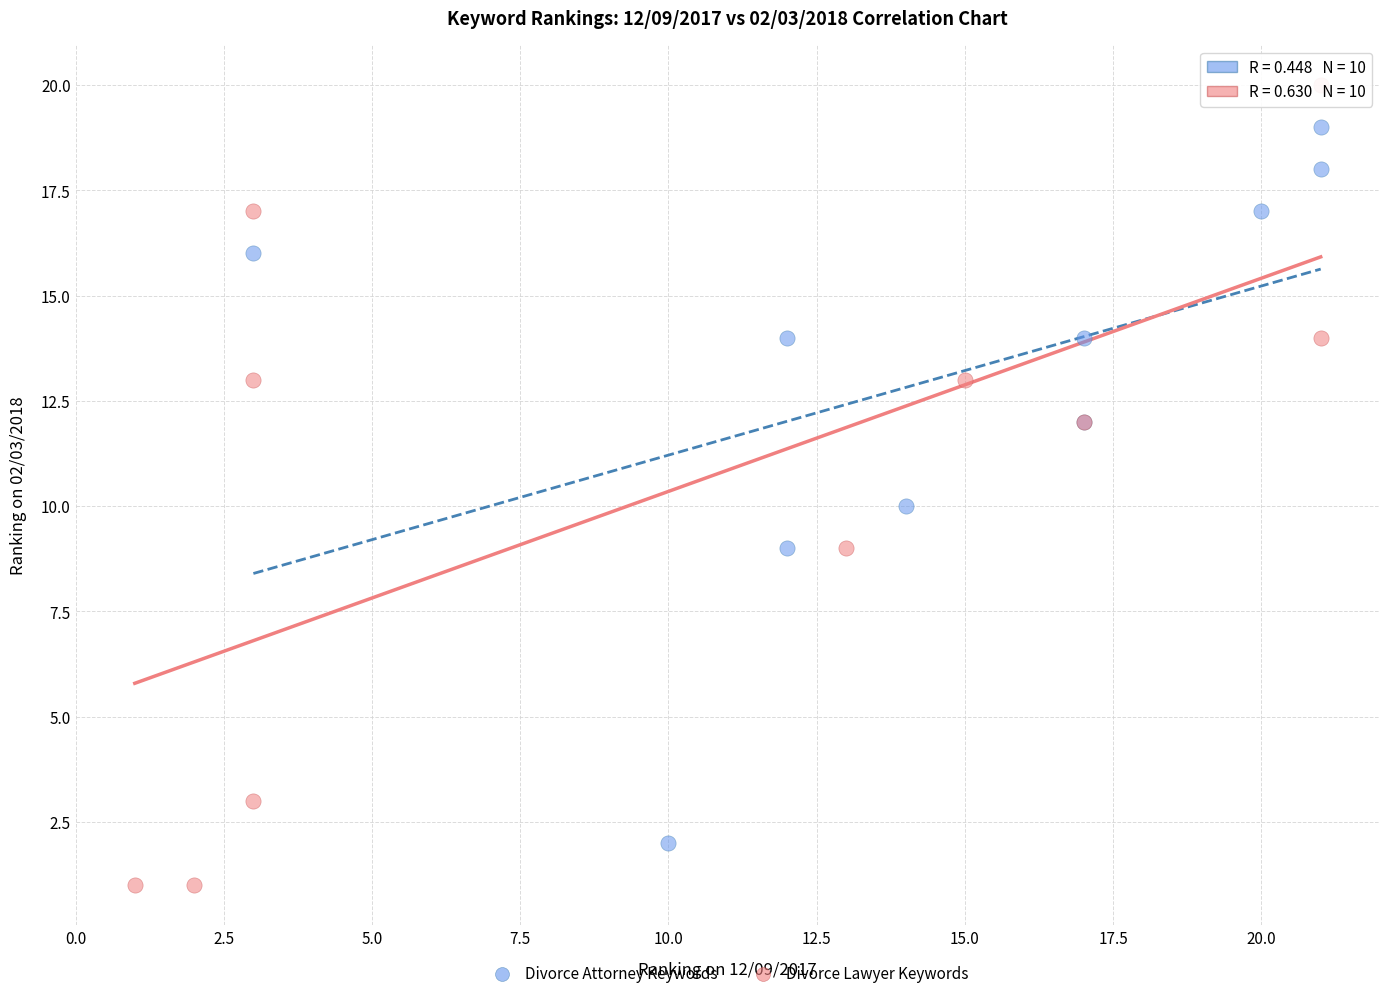

Which series contains the highest Y value?

Divorce Lawyer Keywords